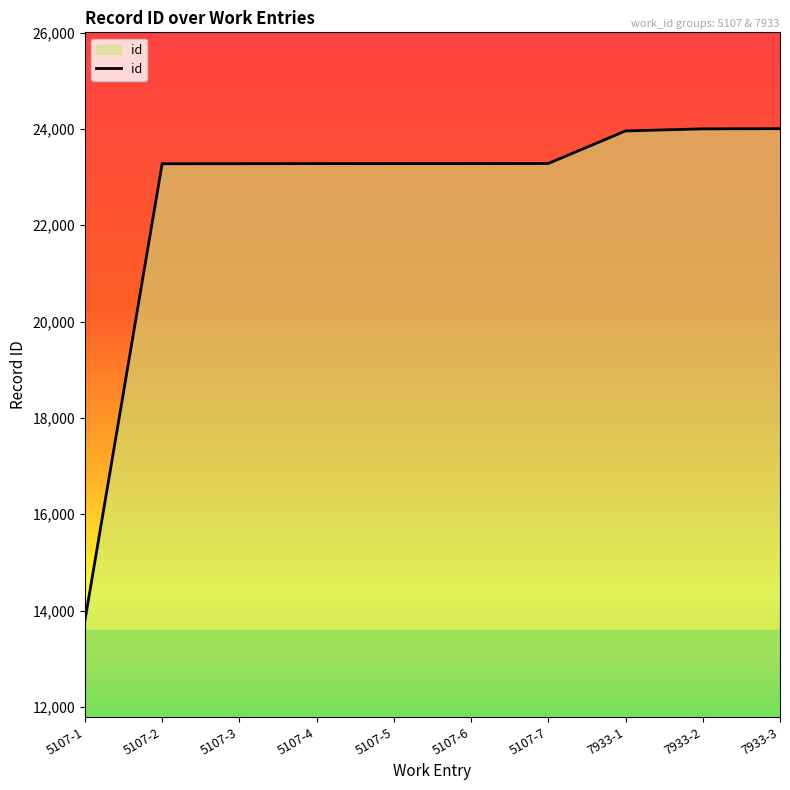

Read the value at 5107-6.

23282